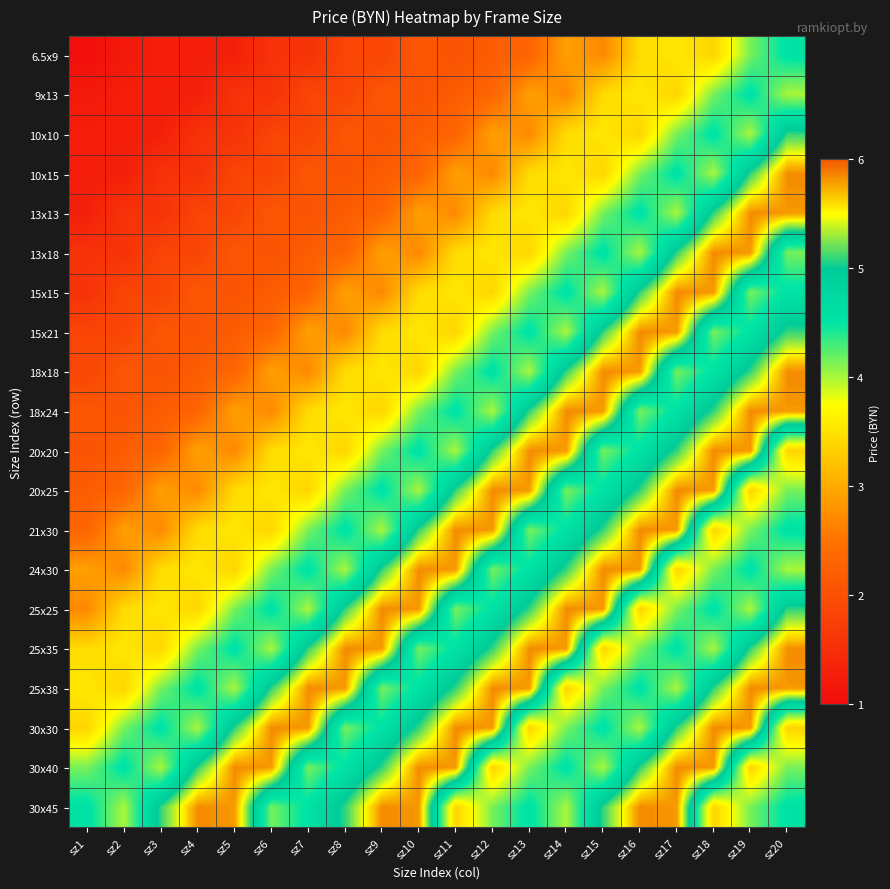

Reading right to left, list all the values displayed in this chart.

6.5x9: sz20=4.6	sz19=4.2	sz18=3.4	sz17=3.5	sz16=3.4	sz15=2.7	sz14=2.9	sz13=2.3	sz12=2.2	sz11=2.0	sz10=2.1	sz9=1.8	sz8=1.8	sz7=1.6	sz6=1.6	sz5=1.3	sz4=1.3	sz3=1.3	sz2=1.2	sz1=1.0
9x13: sz20=4.0	sz19=4.6	sz18=4.2	sz17=3.4	sz16=3.5	sz15=3.4	sz14=2.7	sz13=2.9	sz12=2.3	sz11=2.2	sz10=2.0	sz9=2.1	sz8=1.8	sz7=1.8	sz6=1.6	sz5=1.6	sz4=1.3	sz3=1.3	sz2=1.3	sz1=1.2
10x10: sz20=5.1	sz19=4.0	sz18=4.6	sz17=4.2	sz16=3.4	sz15=3.5	sz14=3.4	sz13=2.7	sz12=2.9	sz11=2.3	sz10=2.2	sz9=2.0	sz8=2.1	sz7=1.8	sz6=1.8	sz5=1.6	sz4=1.6	sz3=1.3	sz2=1.3	sz1=1.3
10x15: sz20=5.8	sz19=5.1	sz18=4.0	sz17=4.6	sz16=4.2	sz15=3.4	sz14=3.5	sz13=3.4	sz12=2.7	sz11=2.9	sz10=2.3	sz9=2.2	sz8=2.0	sz7=2.1	sz6=1.8	sz5=1.8	sz4=1.6	sz3=1.6	sz2=1.3	sz1=1.3
13x13: sz20=5.8	sz19=5.8	sz18=5.1	sz17=4.0	sz16=4.6	sz15=4.2	sz14=3.4	sz13=3.5	sz12=3.4	sz11=2.7	sz10=2.9	sz9=2.3	sz8=2.2	sz7=2.0	sz6=2.1	sz5=1.8	sz4=1.8	sz3=1.6	sz2=1.6	sz1=1.3
13x18: sz20=4.2	sz19=5.8	sz18=5.8	sz17=5.1	sz16=4.0	sz15=4.6	sz14=4.2	sz13=3.4	sz12=3.5	sz11=3.4	sz10=2.7	sz9=2.9	sz8=2.3	sz7=2.2	sz6=2.0	sz5=2.1	sz4=1.8	sz3=1.8	sz2=1.6	sz1=1.6
15x15: sz20=4.6	sz19=4.2	sz18=5.8	sz17=5.8	sz16=5.1	sz15=4.0	sz14=4.6	sz13=4.2	sz12=3.4	sz11=3.5	sz10=3.4	sz9=2.7	sz8=2.9	sz7=2.3	sz6=2.2	sz5=2.0	sz4=2.1	sz3=1.8	sz2=1.8	sz1=1.6
15x21: sz20=5.1	sz19=4.6	sz18=4.2	sz17=5.8	sz16=5.8	sz15=5.1	sz14=4.0	sz13=4.6	sz12=4.2	sz11=3.4	sz10=3.5	sz9=3.4	sz8=2.7	sz7=2.9	sz6=2.3	sz5=2.2	sz4=2.0	sz3=2.1	sz2=1.8	sz1=1.8
18x18: sz20=5.8	sz19=5.1	sz18=4.6	sz17=4.2	sz16=5.8	sz15=5.8	sz14=5.1	sz13=4.0	sz12=4.6	sz11=4.2	sz10=3.4	sz9=3.5	sz8=3.4	sz7=2.7	sz6=2.9	sz5=2.3	sz4=2.2	sz3=2.0	sz2=2.1	sz1=1.8
18x24: sz20=5.8	sz19=5.8	sz18=5.1	sz17=4.6	sz16=4.2	sz15=5.8	sz14=5.8	sz13=5.1	sz12=4.0	sz11=4.6	sz10=4.2	sz9=3.4	sz8=3.5	sz7=3.4	sz6=2.7	sz5=2.9	sz4=2.3	sz3=2.2	sz2=2.0	sz1=2.1
20x20: sz20=3.4	sz19=5.8	sz18=5.8	sz17=5.1	sz16=4.6	sz15=4.2	sz14=5.8	sz13=5.8	sz12=5.1	sz11=4.0	sz10=4.6	sz9=4.2	sz8=3.4	sz7=3.5	sz6=3.4	sz5=2.7	sz4=2.9	sz3=2.3	sz2=2.2	sz1=2.0
20x25: sz20=4.2	sz19=3.4	sz18=5.8	sz17=5.8	sz16=5.1	sz15=4.6	sz14=4.2	sz13=5.8	sz12=5.8	sz11=5.1	sz10=4.0	sz9=4.6	sz8=4.2	sz7=3.4	sz6=3.5	sz5=3.4	sz4=2.7	sz3=2.9	sz2=2.3	sz1=2.2
21x30: sz20=4.6	sz19=4.2	sz18=3.4	sz17=5.8	sz16=5.8	sz15=5.1	sz14=4.6	sz13=4.2	sz12=5.8	sz11=5.8	sz10=5.1	sz9=4.0	sz8=4.6	sz7=4.2	sz6=3.4	sz5=3.5	sz4=3.4	sz3=2.7	sz2=2.9	sz1=2.3
24x30: sz20=4.0	sz19=4.6	sz18=4.2	sz17=3.4	sz16=5.8	sz15=5.8	sz14=5.1	sz13=4.6	sz12=4.2	sz11=5.8	sz10=5.8	sz9=5.1	sz8=4.0	sz7=4.6	sz6=4.2	sz5=3.4	sz4=3.5	sz3=3.4	sz2=2.7	sz1=2.9
25x25: sz20=5.1	sz19=4.0	sz18=4.6	sz17=4.2	sz16=3.4	sz15=5.8	sz14=5.8	sz13=5.1	sz12=4.6	sz11=4.2	sz10=5.8	sz9=5.8	sz8=5.1	sz7=4.0	sz6=4.6	sz5=4.2	sz4=3.4	sz3=3.5	sz2=3.4	sz1=2.7
25x35: sz20=5.8	sz19=5.1	sz18=4.0	sz17=4.6	sz16=4.2	sz15=3.4	sz14=5.8	sz13=5.8	sz12=5.1	sz11=4.6	sz10=4.2	sz9=5.8	sz8=5.8	sz7=5.1	sz6=4.0	sz5=4.6	sz4=4.2	sz3=3.4	sz2=3.5	sz1=3.4
25x38: sz20=5.8	sz19=5.8	sz18=5.1	sz17=4.0	sz16=4.6	sz15=4.2	sz14=3.4	sz13=5.8	sz12=5.8	sz11=5.1	sz10=4.6	sz9=4.2	sz8=5.8	sz7=5.8	sz6=5.1	sz5=4.0	sz4=4.6	sz3=4.2	sz2=3.4	sz1=3.5
30x30: sz20=3.4	sz19=5.8	sz18=5.8	sz17=5.1	sz16=4.0	sz15=4.6	sz14=4.2	sz13=3.4	sz12=5.8	sz11=5.8	sz10=5.1	sz9=4.6	sz8=4.2	sz7=5.8	sz6=5.8	sz5=5.1	sz4=4.0	sz3=4.6	sz2=4.2	sz1=3.4
30x40: sz20=4.2	sz19=3.4	sz18=5.8	sz17=5.8	sz16=5.1	sz15=4.0	sz14=4.6	sz13=4.2	sz12=3.4	sz11=5.8	sz10=5.8	sz9=5.1	sz8=4.6	sz7=4.2	sz6=5.8	sz5=5.8	sz4=5.1	sz3=4.0	sz2=4.6	sz1=4.2
30x45: sz20=4.6	sz19=4.2	sz18=3.4	sz17=5.8	sz16=5.8	sz15=5.1	sz14=4.0	sz13=4.6	sz12=4.2	sz11=3.4	sz10=5.8	sz9=5.8	sz8=5.1	sz7=4.6	sz6=4.2	sz5=5.8	sz4=5.8	sz3=5.1	sz2=4.0	sz1=4.6